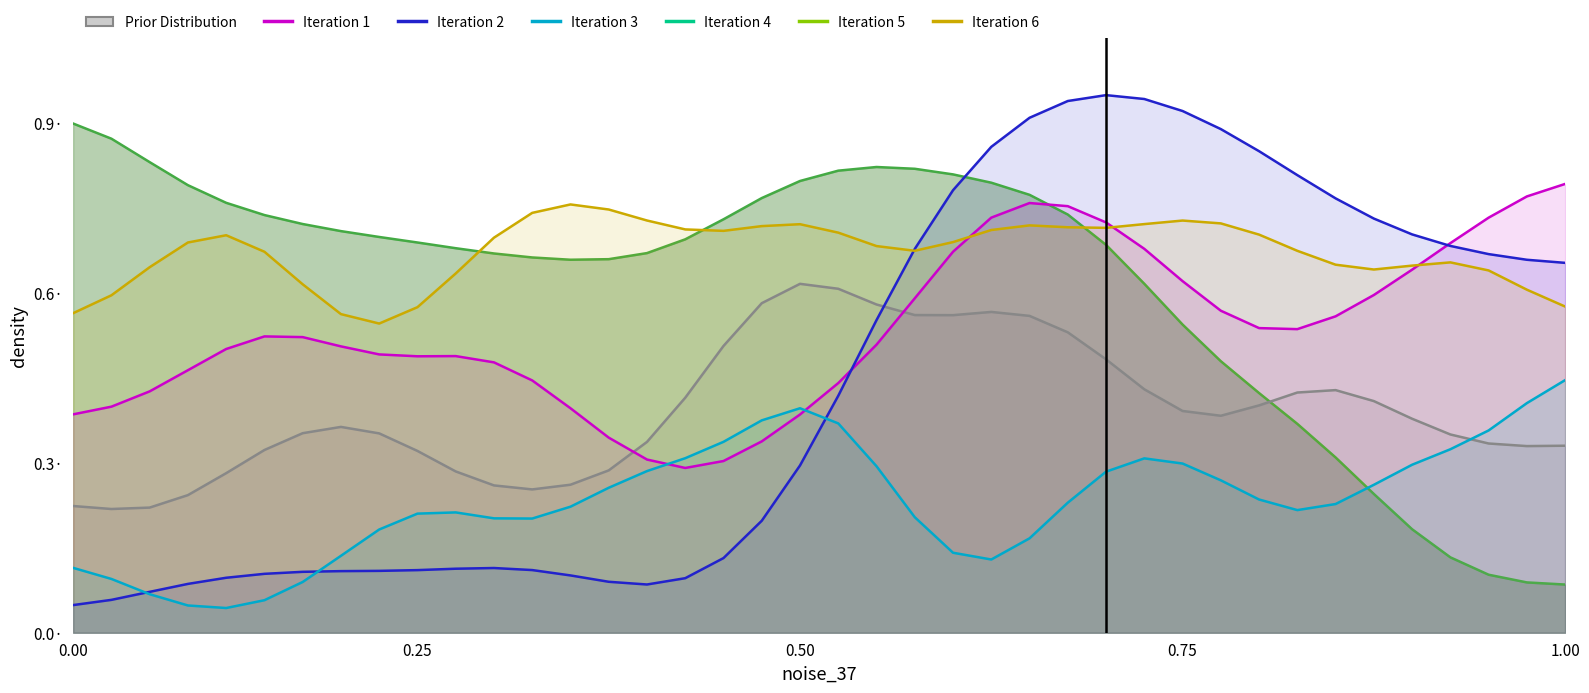

List the series in order of their peak value, lowest first.

Iteration 3, Prior Distribution, Iteration 6, Iteration 1, Iteration 2